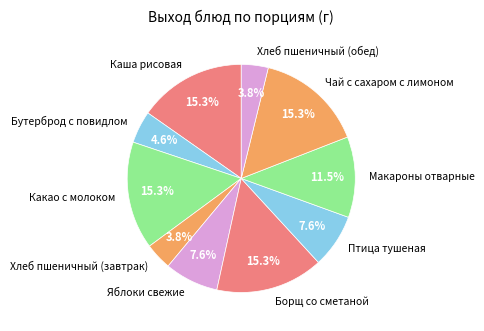

To the nearest percent, what portion does Бутерброд с повидлом represent?

5%